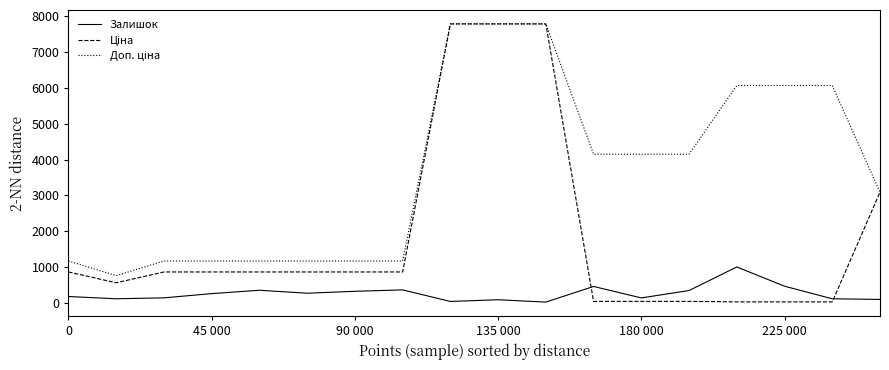

True or false: Доп. ціна has more than 1 interior local peaks.

False